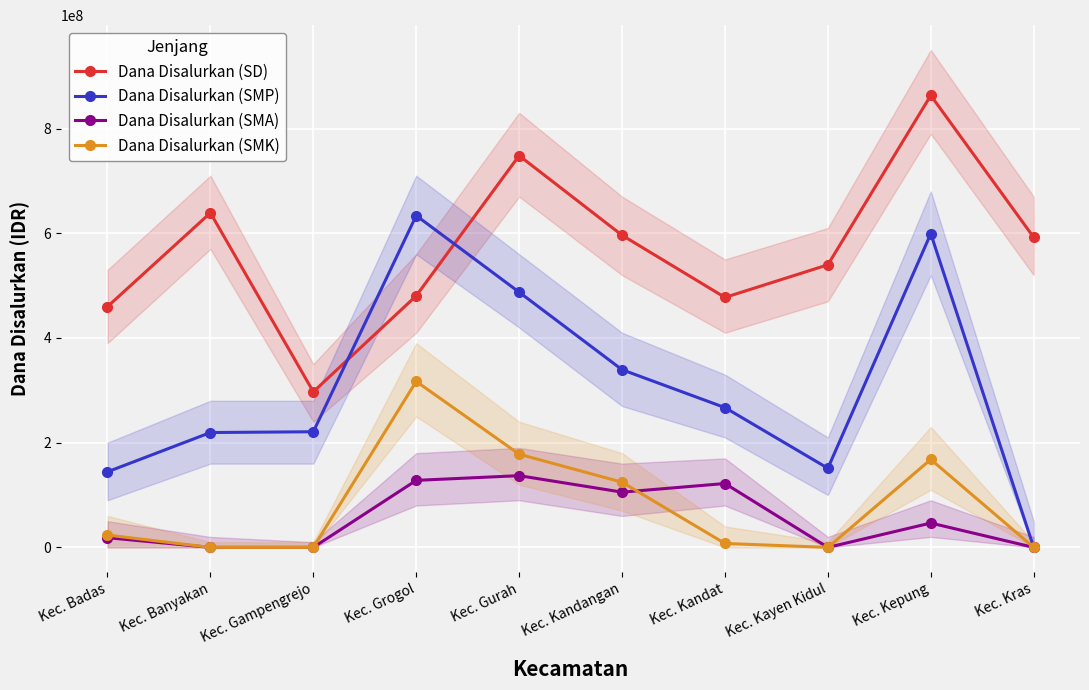

Reading left to right, list all the values displayed in this chart.

Dana Disalurkan (SD): 459900000	639000000	297225000	480600000	748350000	596250000	477450000	539775000	863325000	592200000
Dana Disalurkan (SMP): 144375000	219375000	220875000	633750000	487500000	339375000	267000000	151125000	599250000	0
Dana Disalurkan (SMA): 18500000	0	0	128000000	137000000	105500000	122000000	0	46500000	0
Dana Disalurkan (SMK): 23500000	0	0	317000000	178000000	124500000	7500000	0	168000000	0